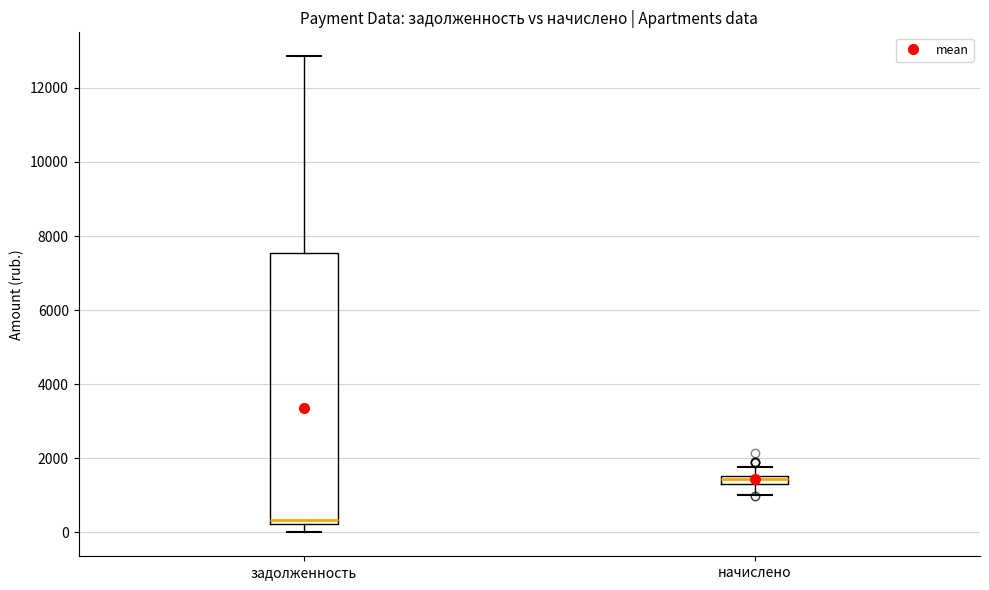

Where is the upper edge of the box for задолженность on the y-axis? The values are not printed on the chart, so give them approximately, as read against the axis.

7600